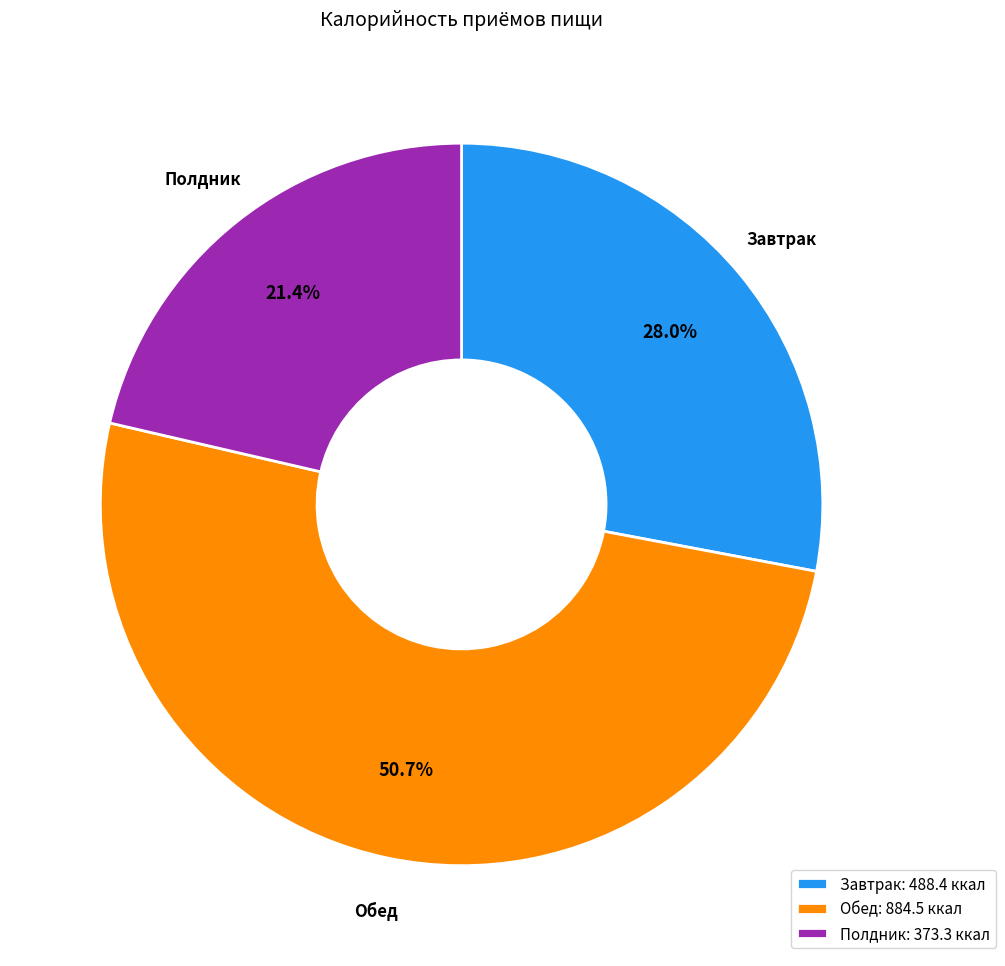

Is there any slice that represents more than half of the pie?

Yes